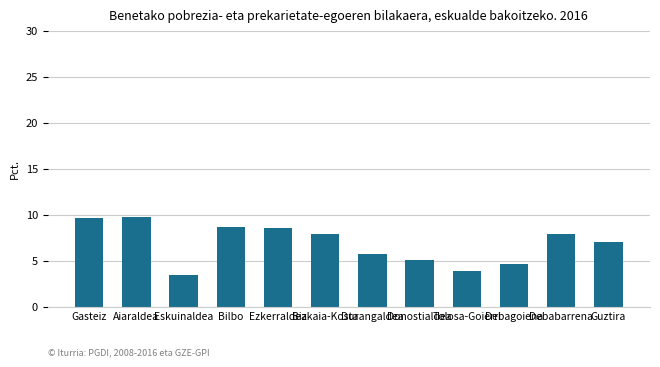

Approximately how many times larger is the value at Bilbo compared to Ezkerraldea?

1.0